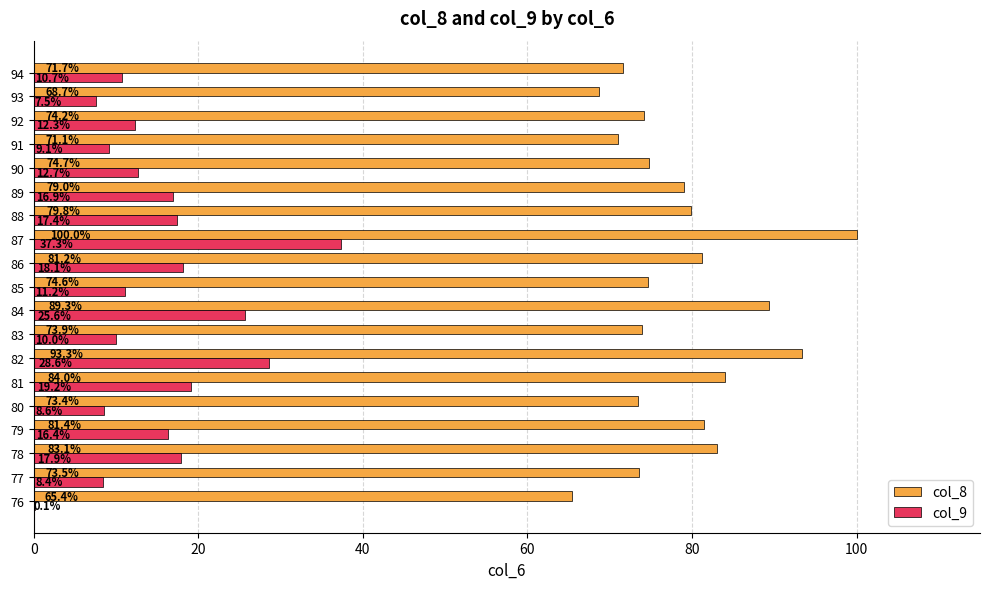

At which label is col_8 closest to 82?

79